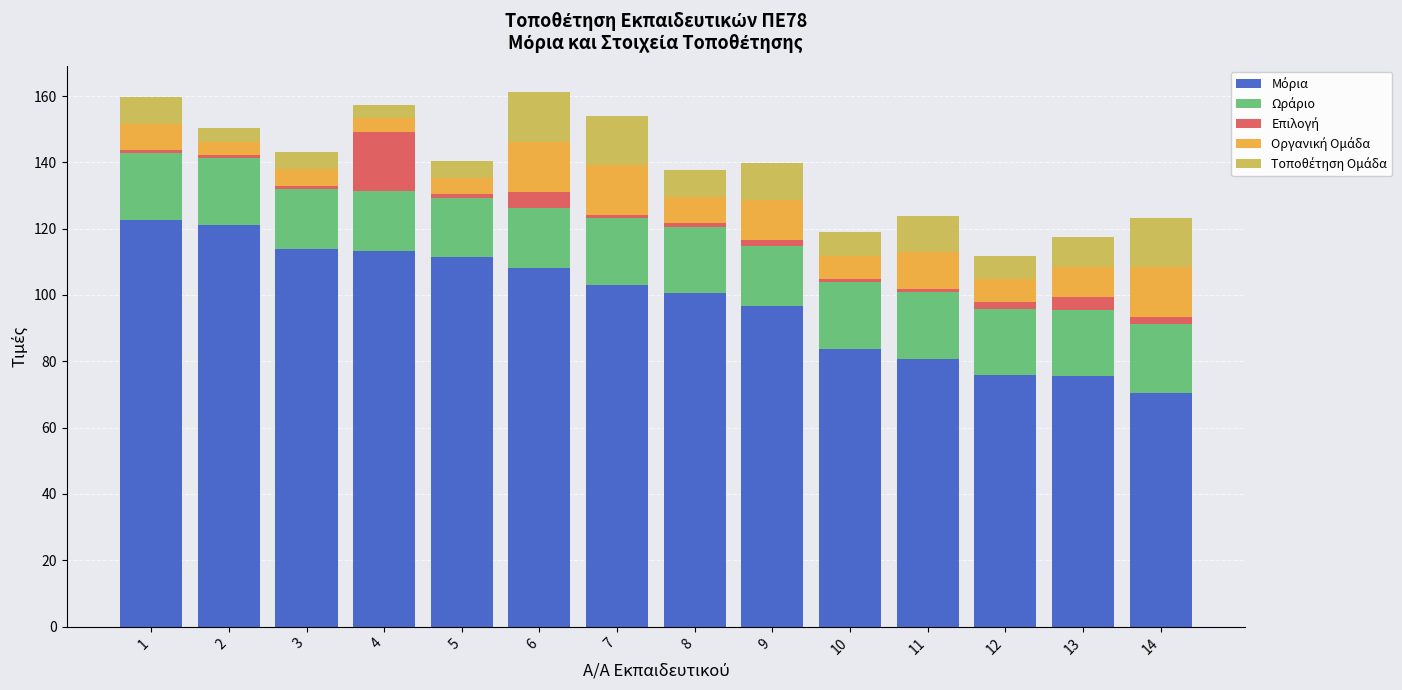

How many bars are there in total?

14